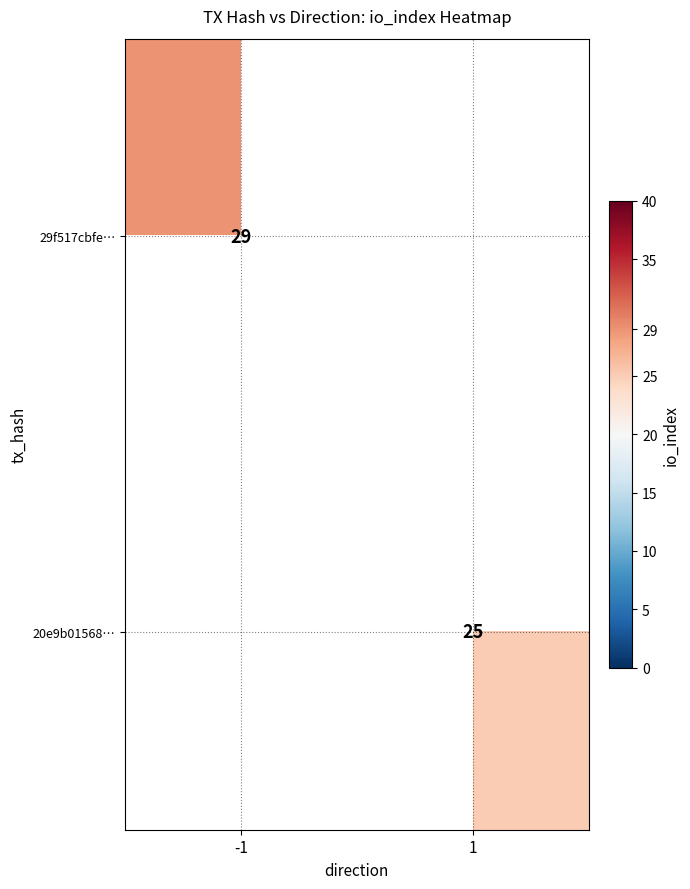

The 20e9b01568… series shows 42 at 1. True or false?

False